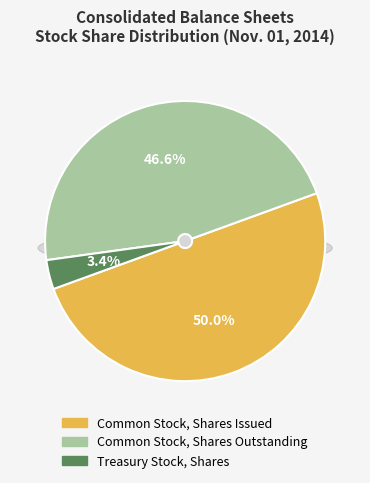

How many segments does this pie chart have?

3